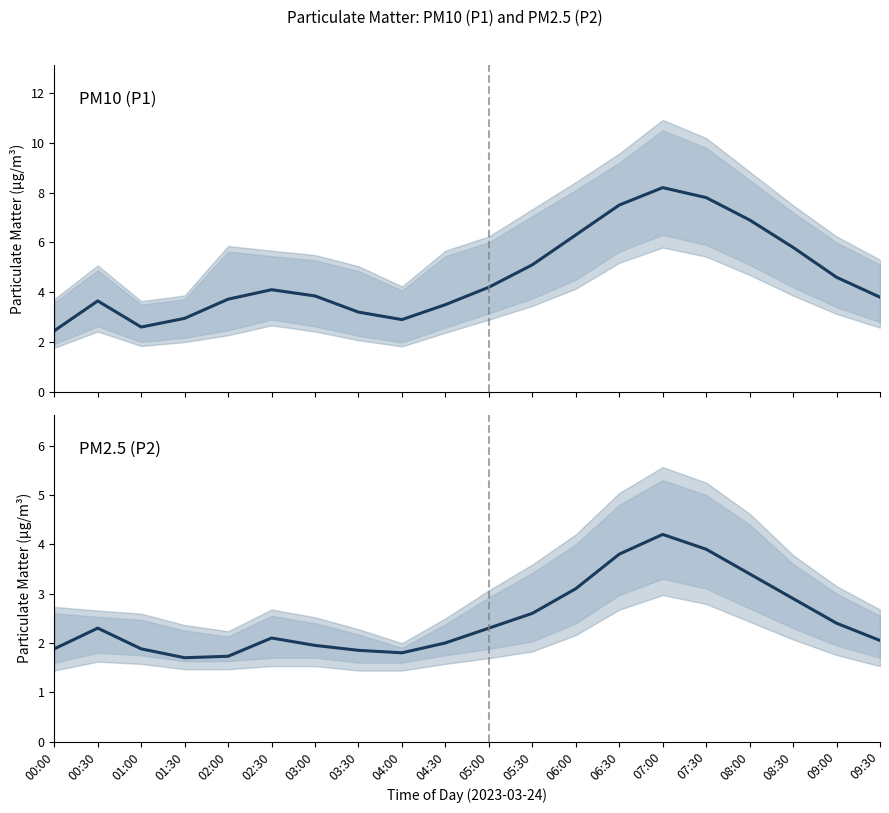

Which category has the highest value across all series?

07:00